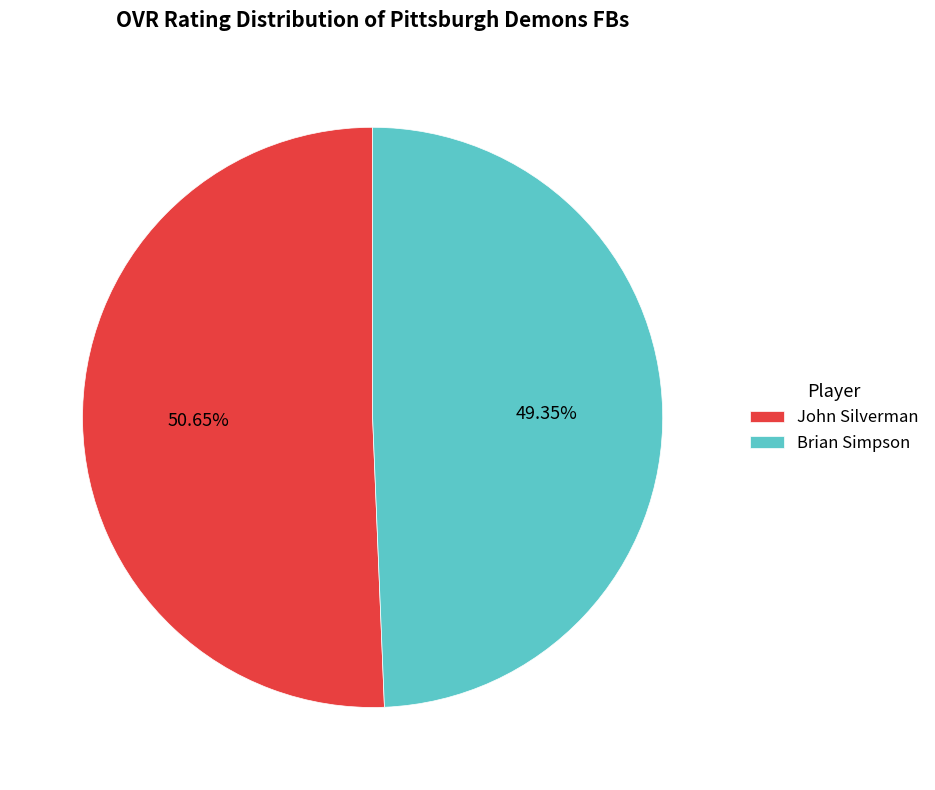

Which slice is the largest?

John Silverman